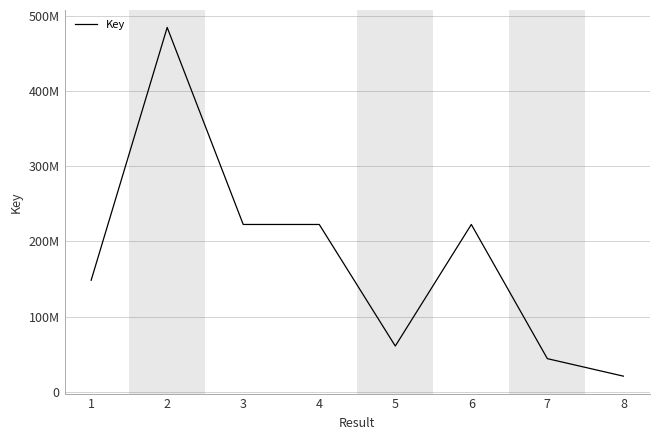

What is the minimum value shown in the chart?

20931709